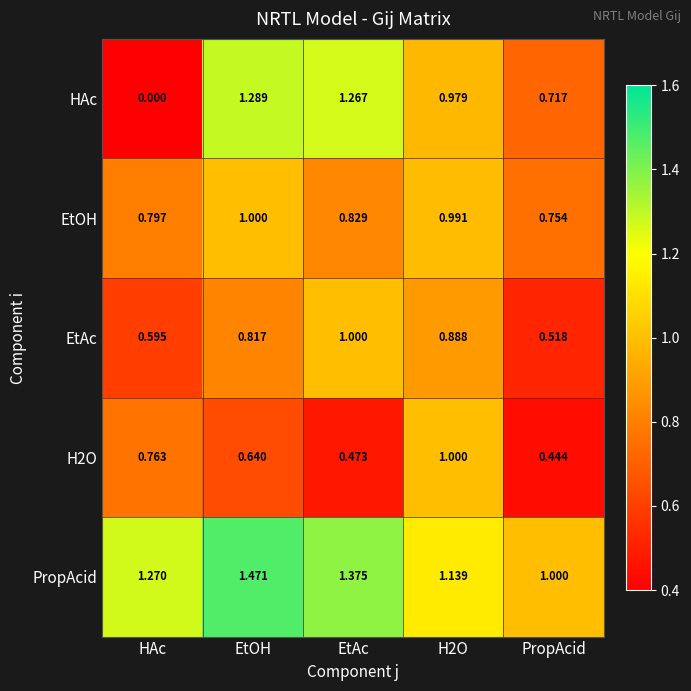

Rank the series at PropAcid from lowest to highest value.

H2O, EtAc, HAc, EtOH, PropAcid